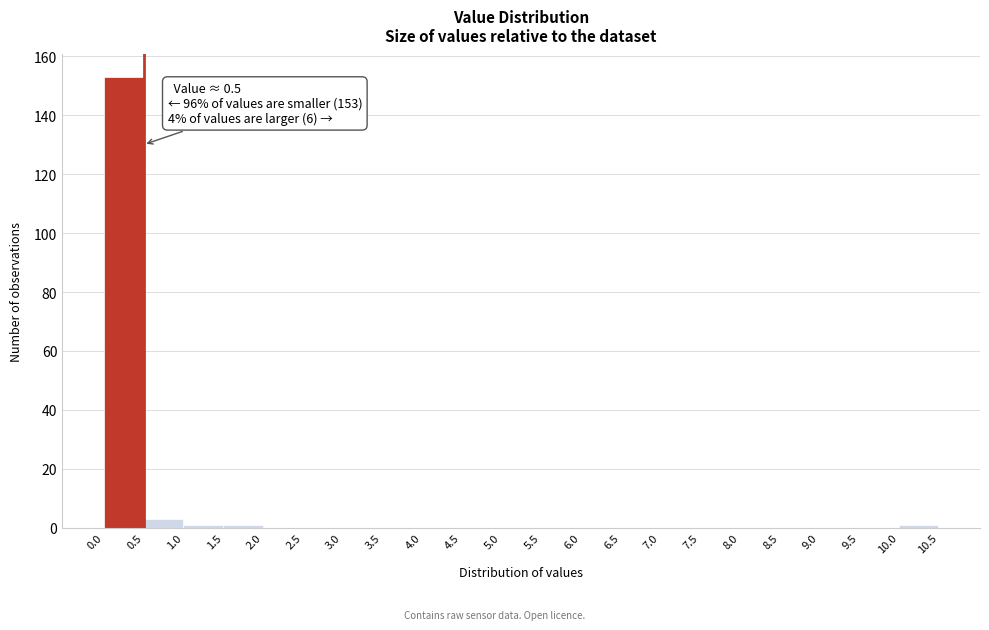

Over which range of the x-axis is the bar tallest?

0.0 to 0.5